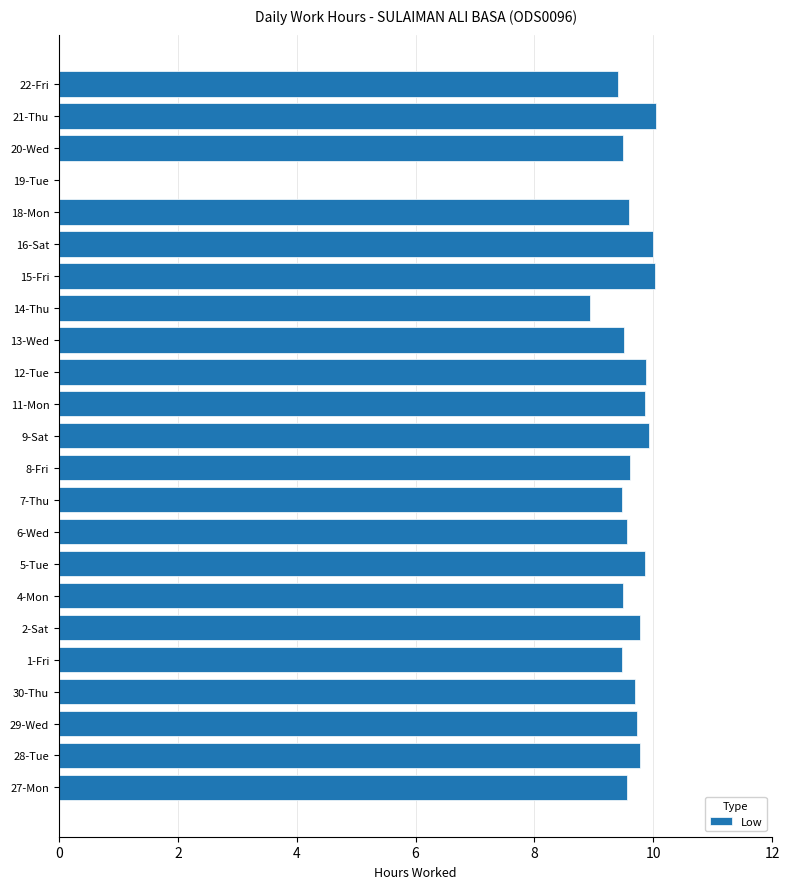

How many data points does each series have?

23